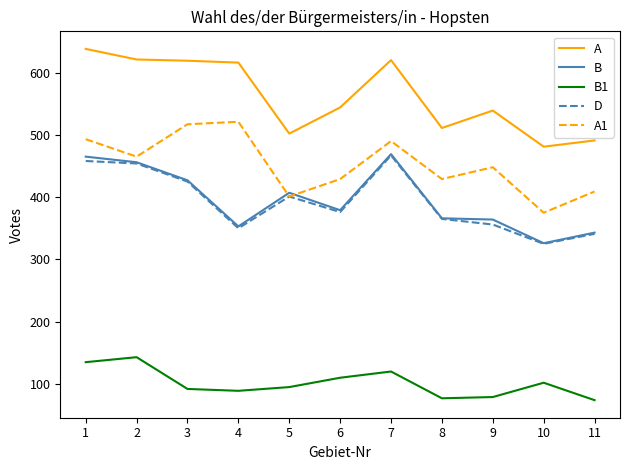

What is the lowest value of the A series?

481